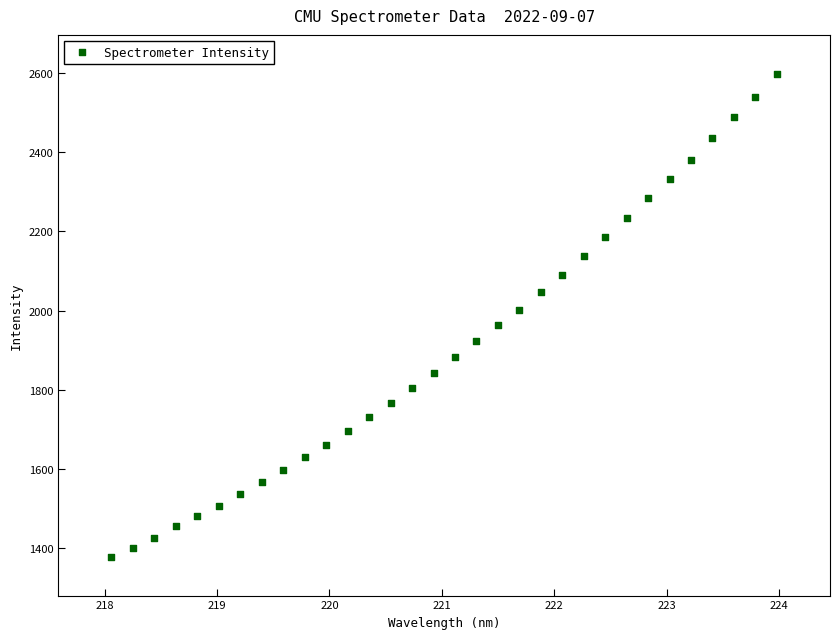

What is the range of Y values (max minus min)?

1222.5